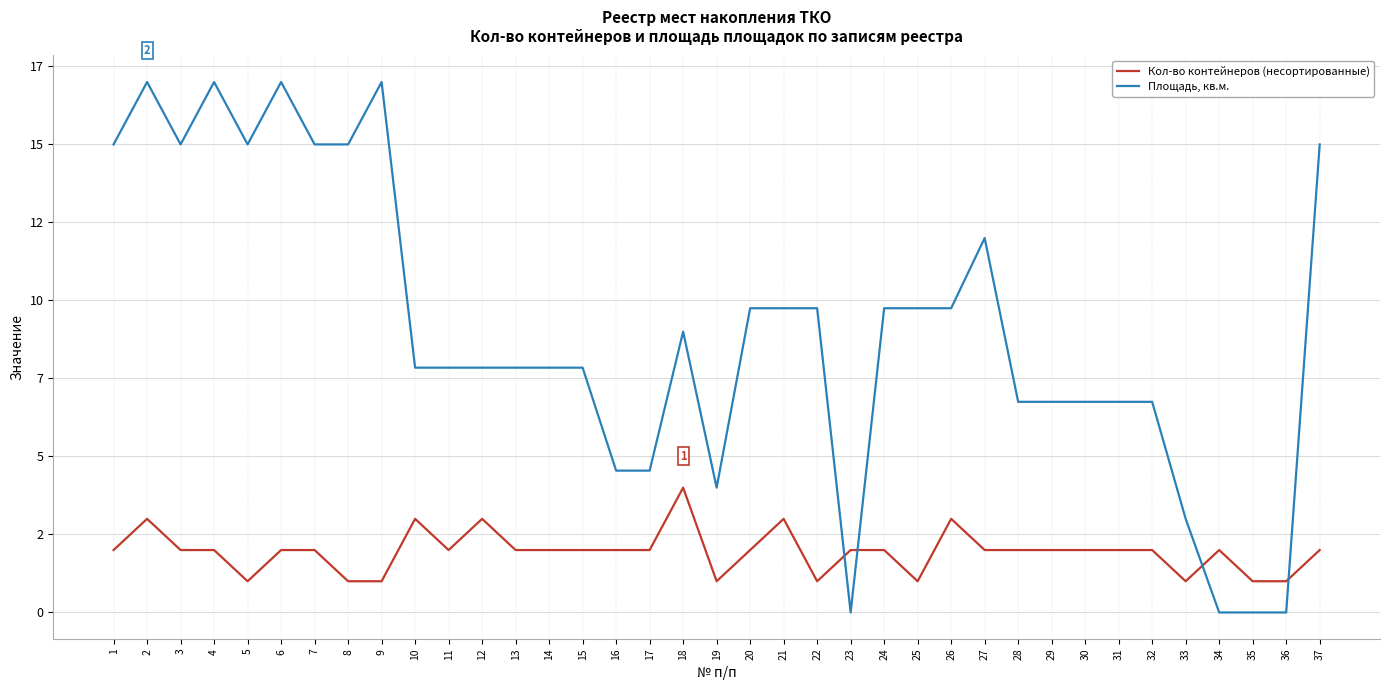

The Площадь, кв.м. series shows 17.0 at 9. True or false?

True